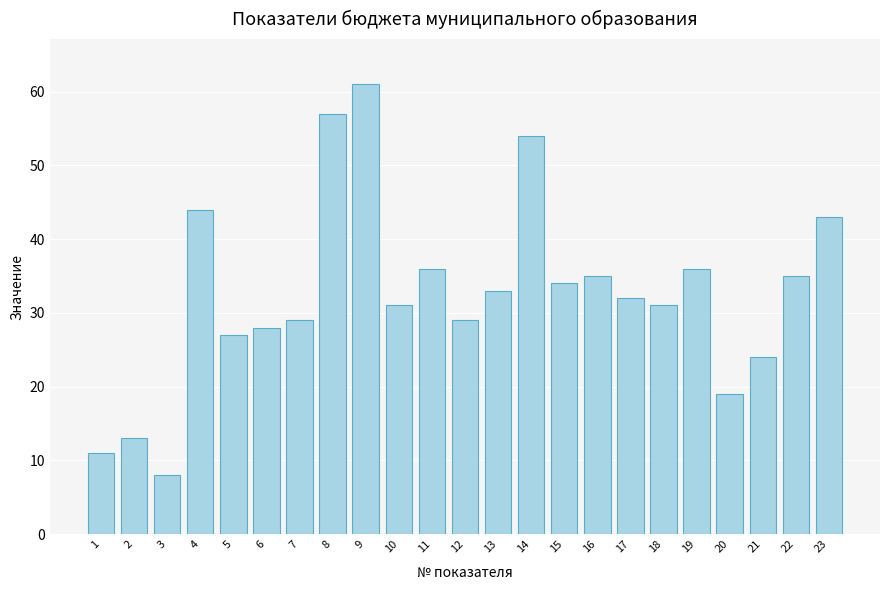

What is the maximum value shown in the chart?

61